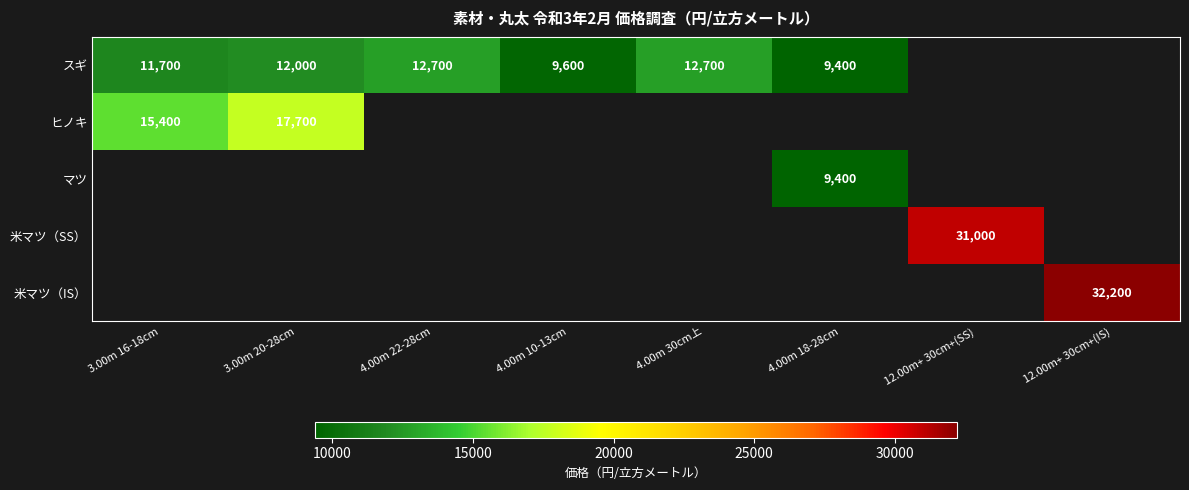

Count the number of categories in the chart.

8